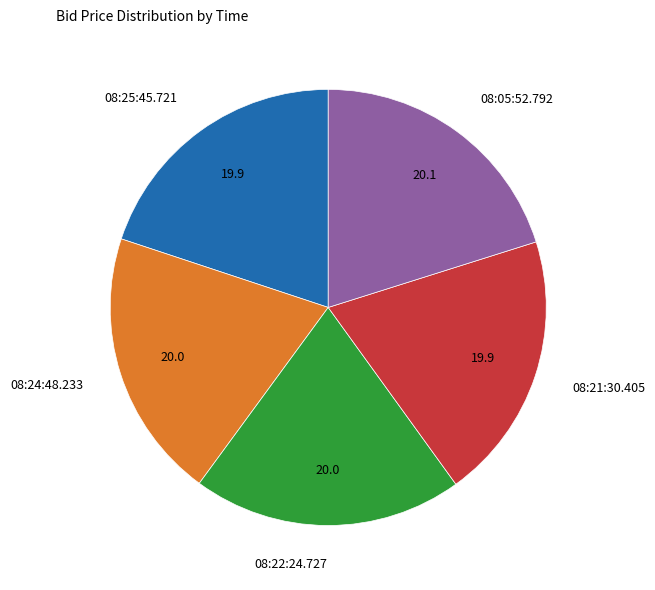

Is there any slice that represents more than half of the pie?

No